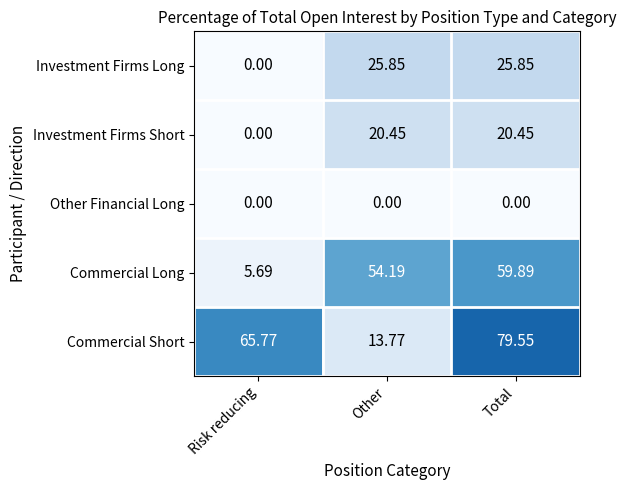

Which series has the largest range (max minus min)?

Commercial Short